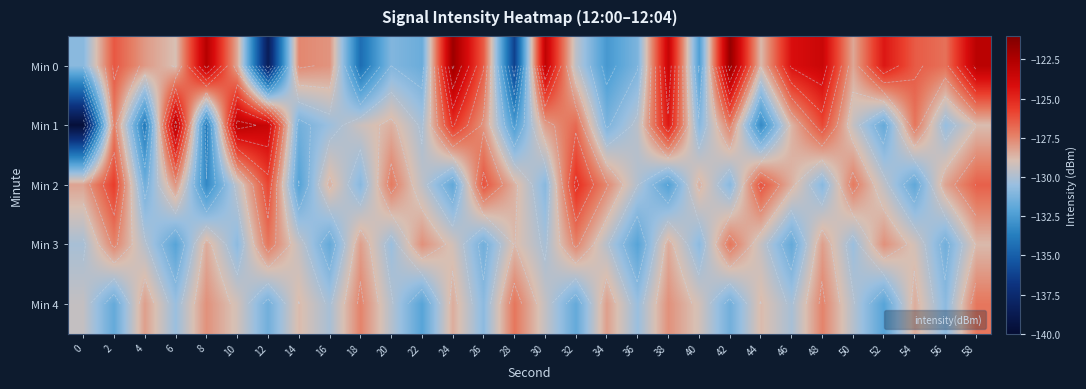

The Min 3 series shows -207.5 at 40. True or false?

False